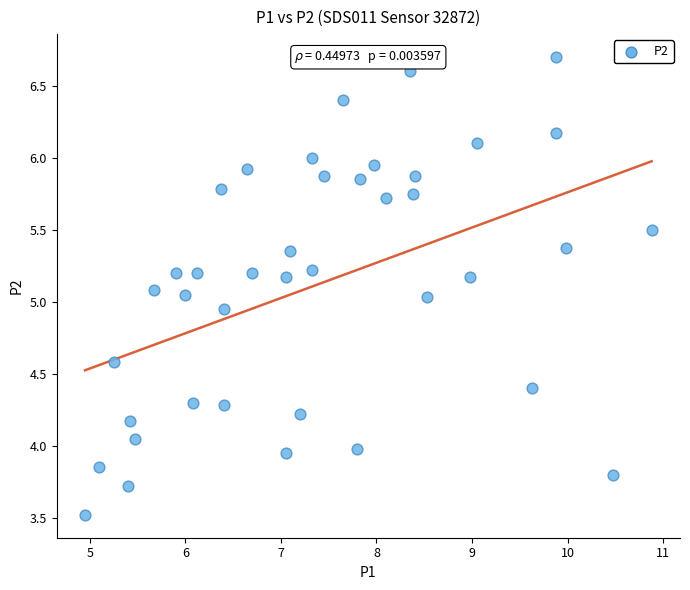

What is the range of X values (max minus min)?

5.9